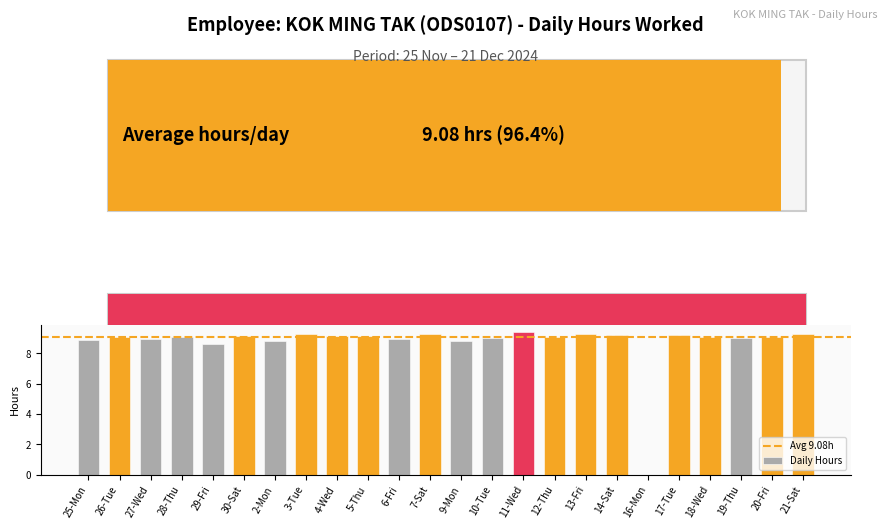

Read the value at 5-Thu.

9.1